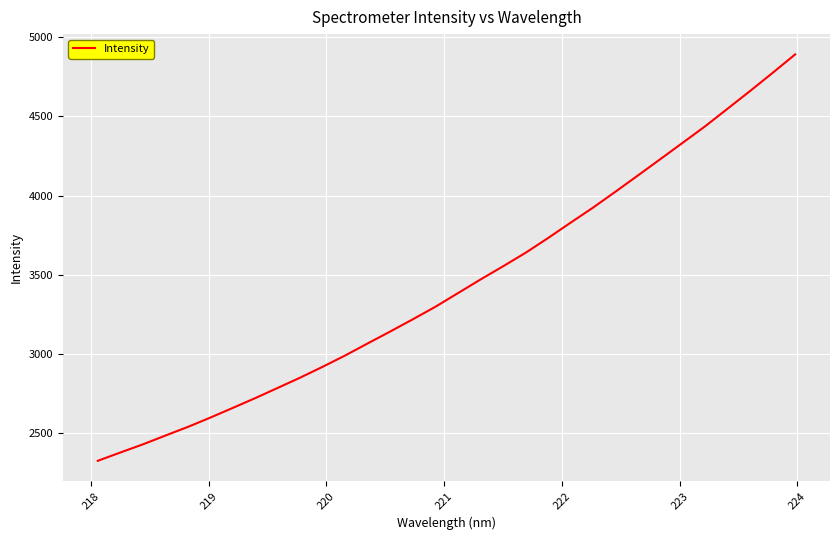

What is the average value?

3436.4